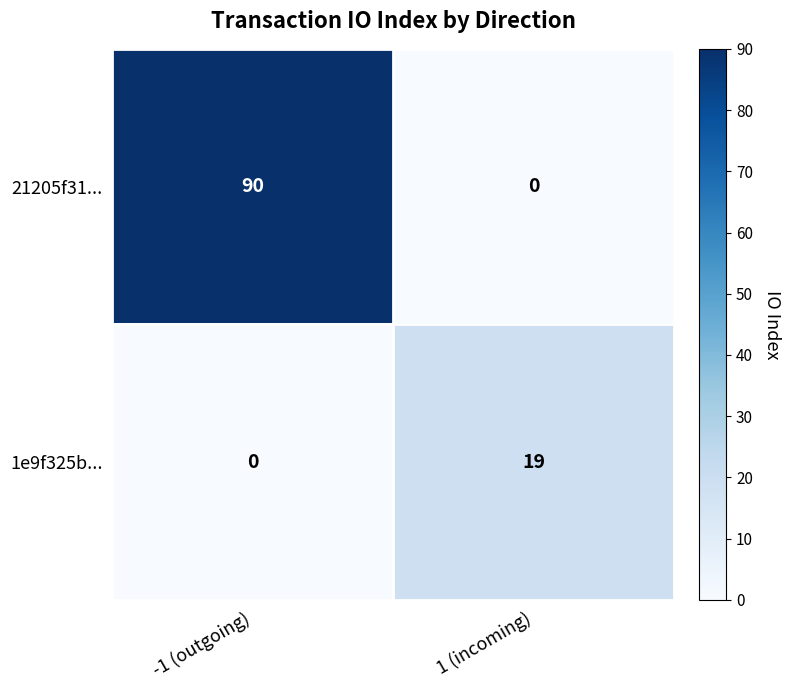

How many data points does each series have?

2